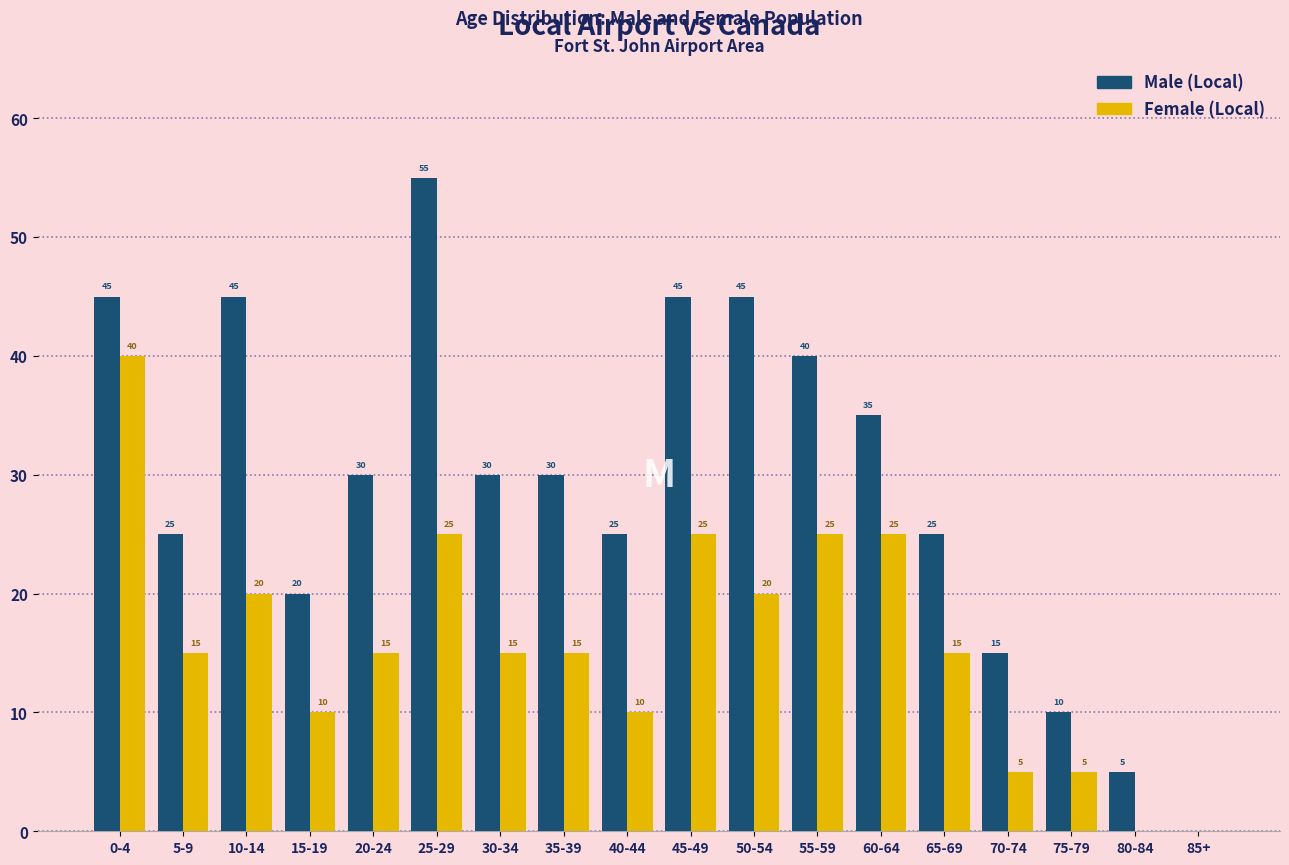

Read the Male (Local) value at 50-54, to the nearest 5.

45